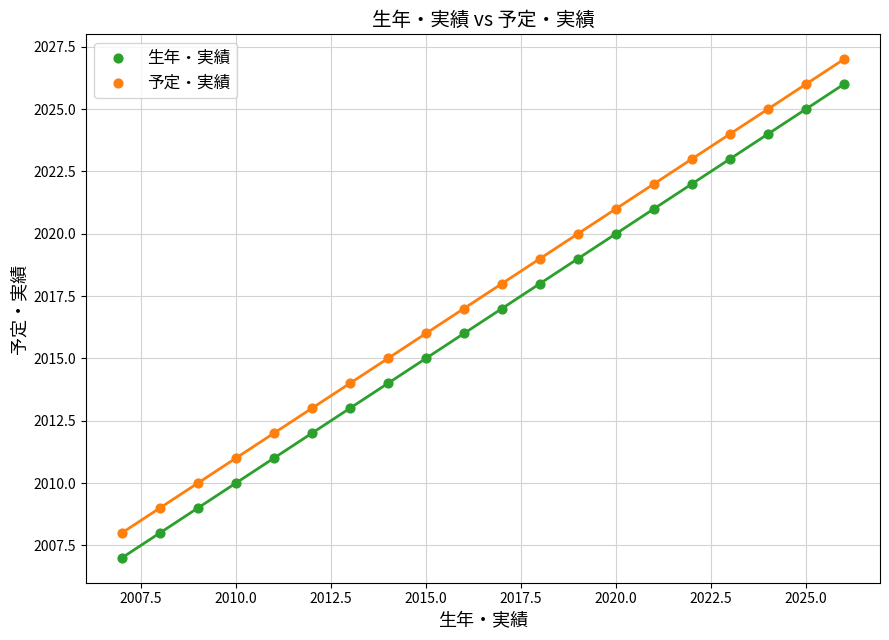

What are all the series names shown in the legend?

生年・実績, 予定・実績